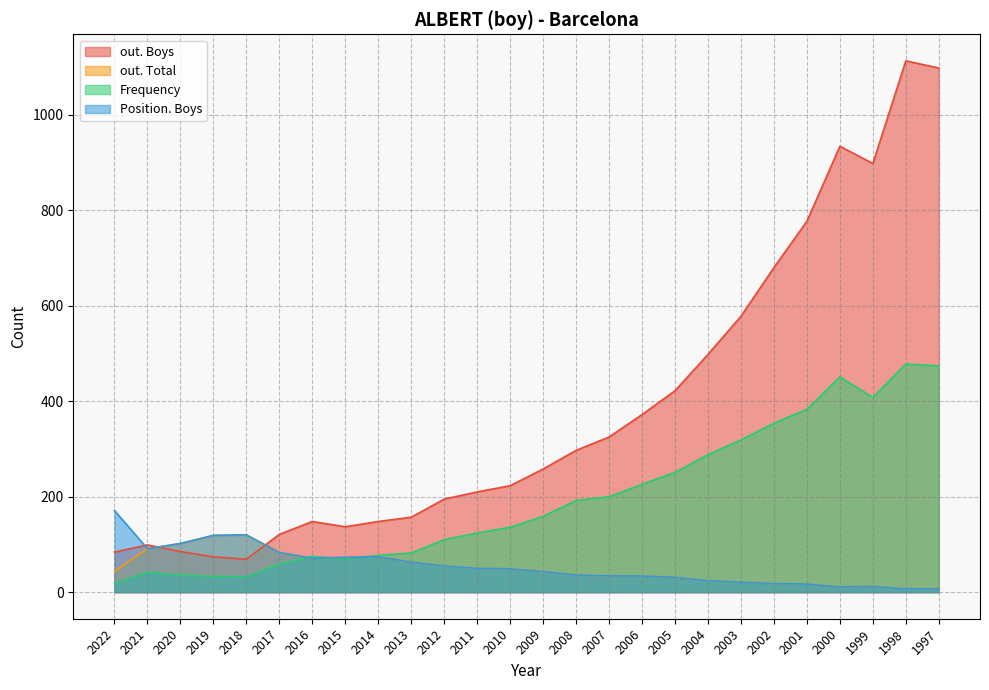

What are all the series names shown in the legend?

out. Boys, out. Total, Frequency, Position. Boys